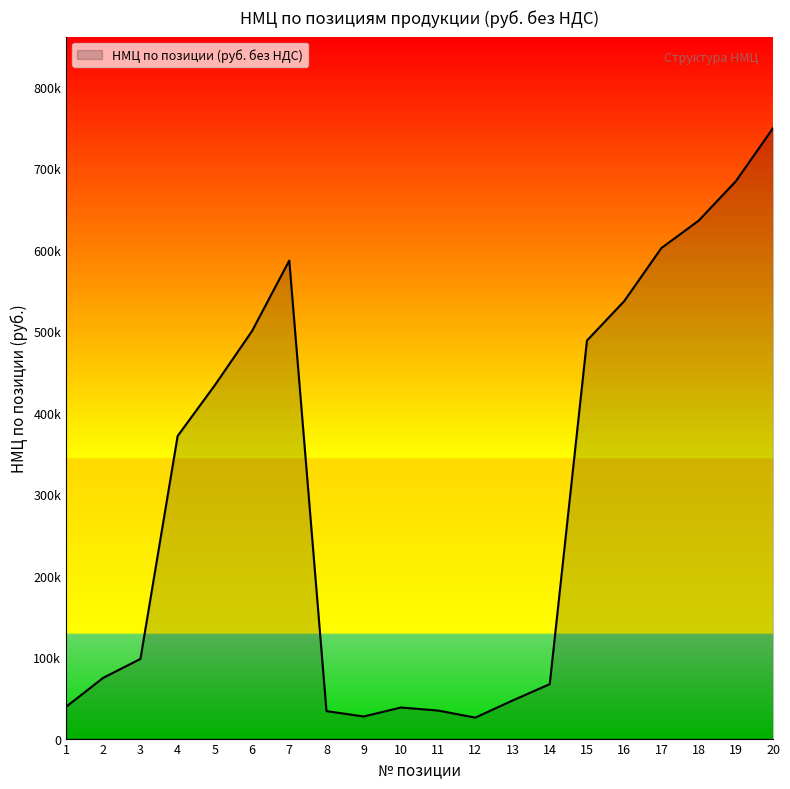

What is the value of the 12th point from the left?

25750